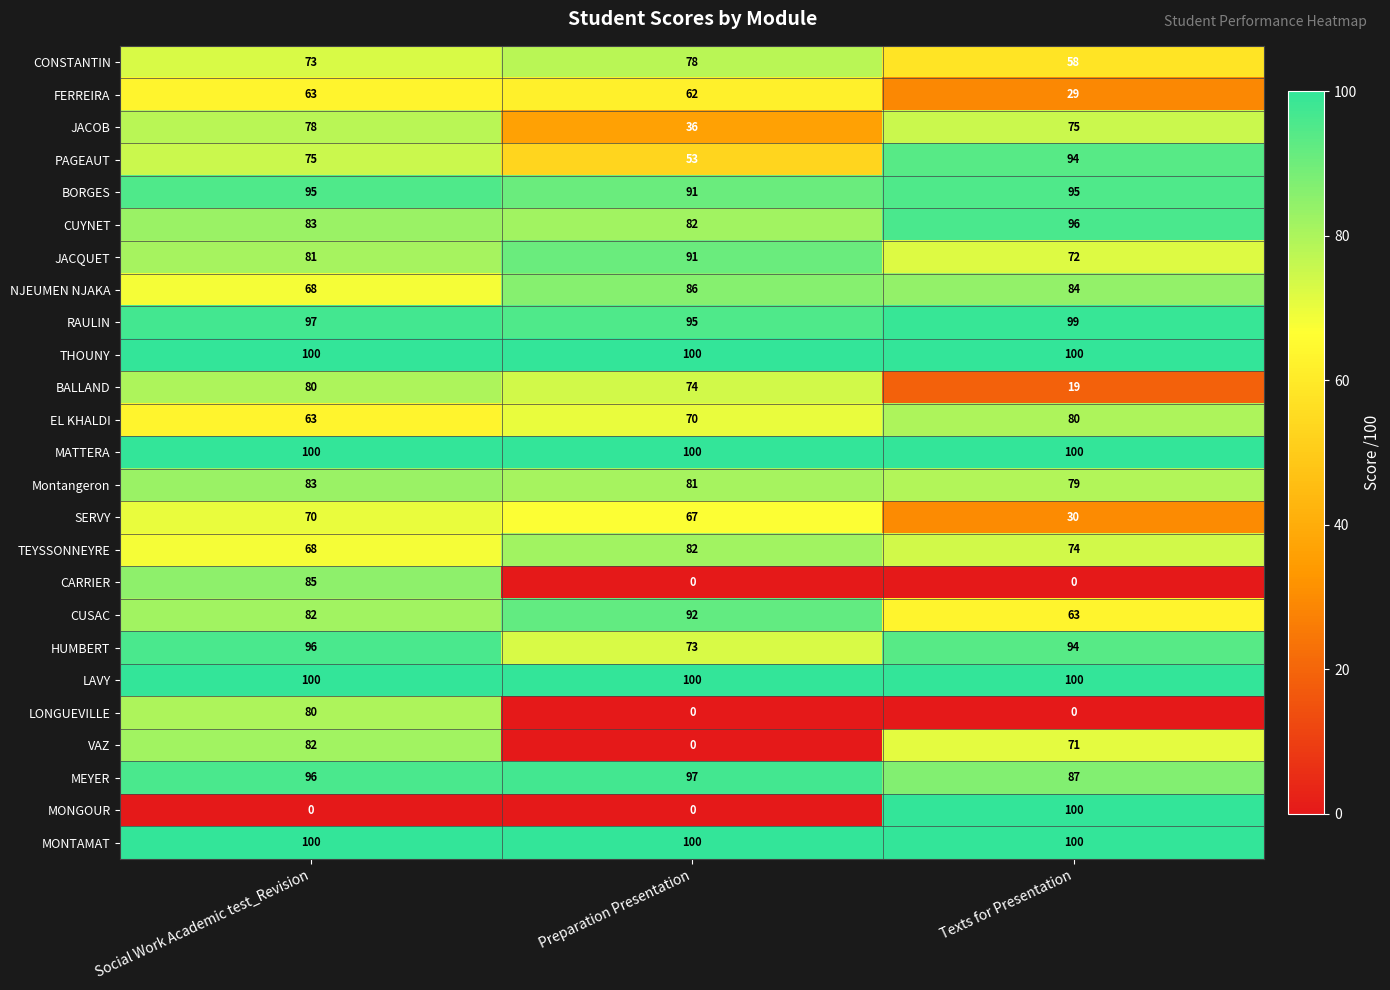

Rank the categories by RAULIN value from lowest to highest.

Preparation Presentation, Social Work Academic test_Revision, Texts for Presentation